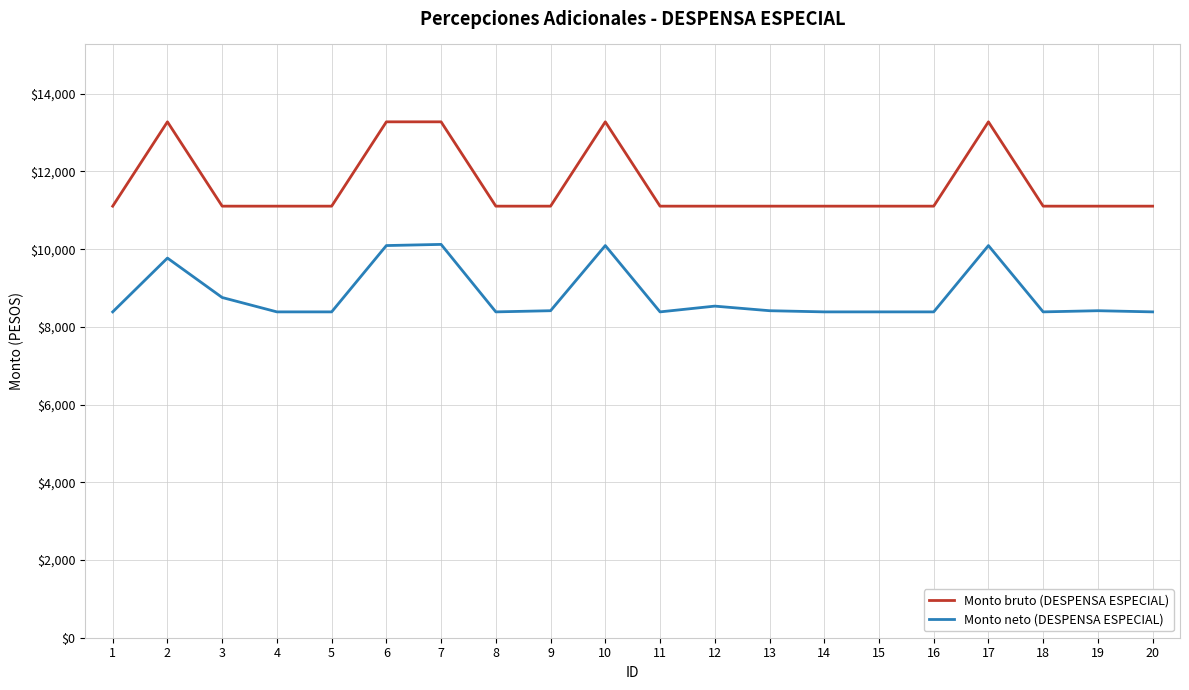

What are all the series names shown in the legend?

Monto bruto (DESPENSA ESPECIAL), Monto neto (DESPENSA ESPECIAL)